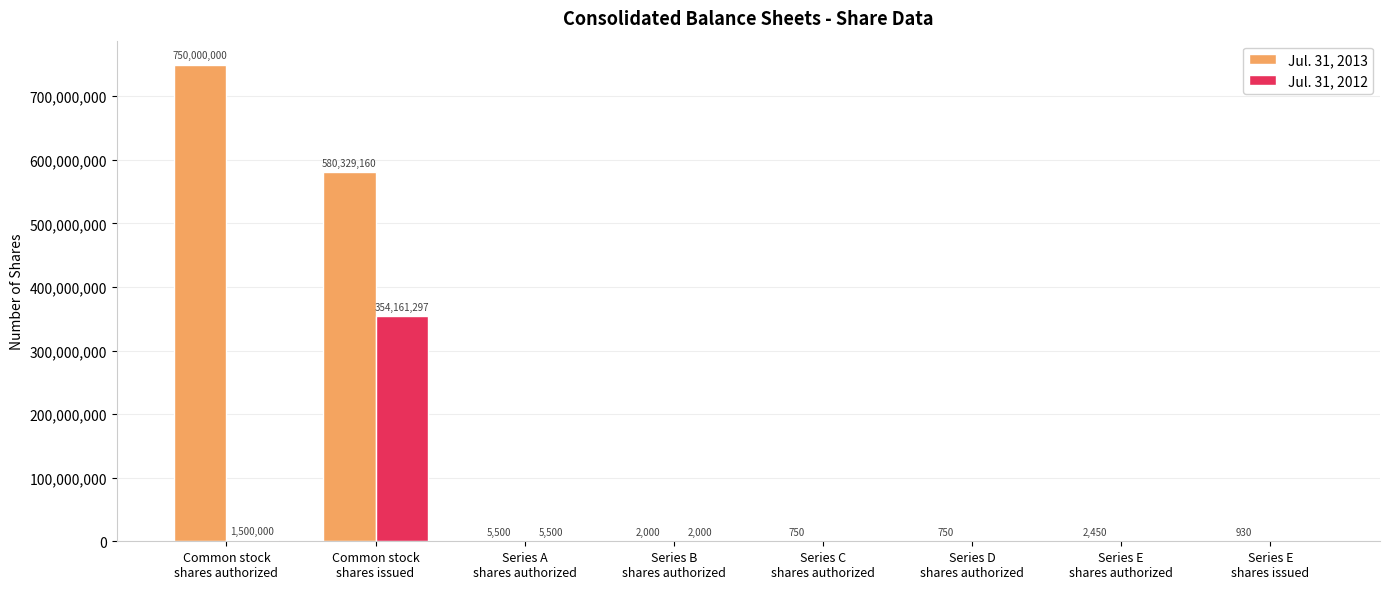

Reading right to left, what are all the values shown in this chart?

Jul. 31, 2013: Series E
shares issued=930	Series E
shares authorized=2450	Series D
shares authorized=750	Series C
shares authorized=750	Series B
shares authorized=2000	Series A
shares authorized=5500	Common stock
shares issued=580329160	Common stock
shares authorized=750000000
Jul. 31, 2012: Series E
shares issued=0	Series E
shares authorized=0	Series D
shares authorized=0	Series C
shares authorized=0	Series B
shares authorized=2000	Series A
shares authorized=5500	Common stock
shares issued=354161297	Common stock
shares authorized=1500000